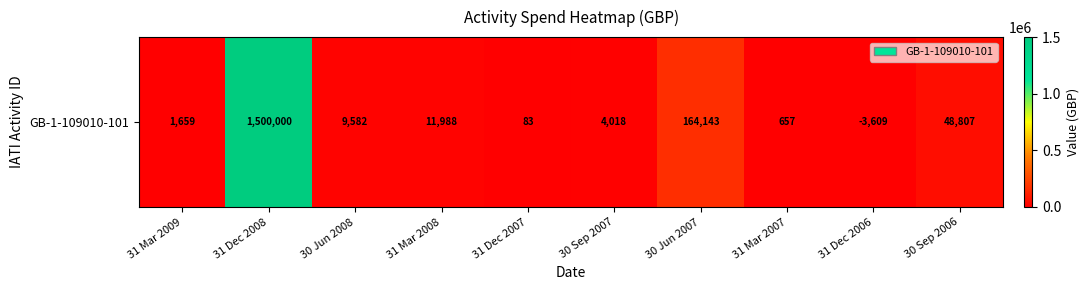

The value at 31 Mar 2009 is 1659. True or false?

True